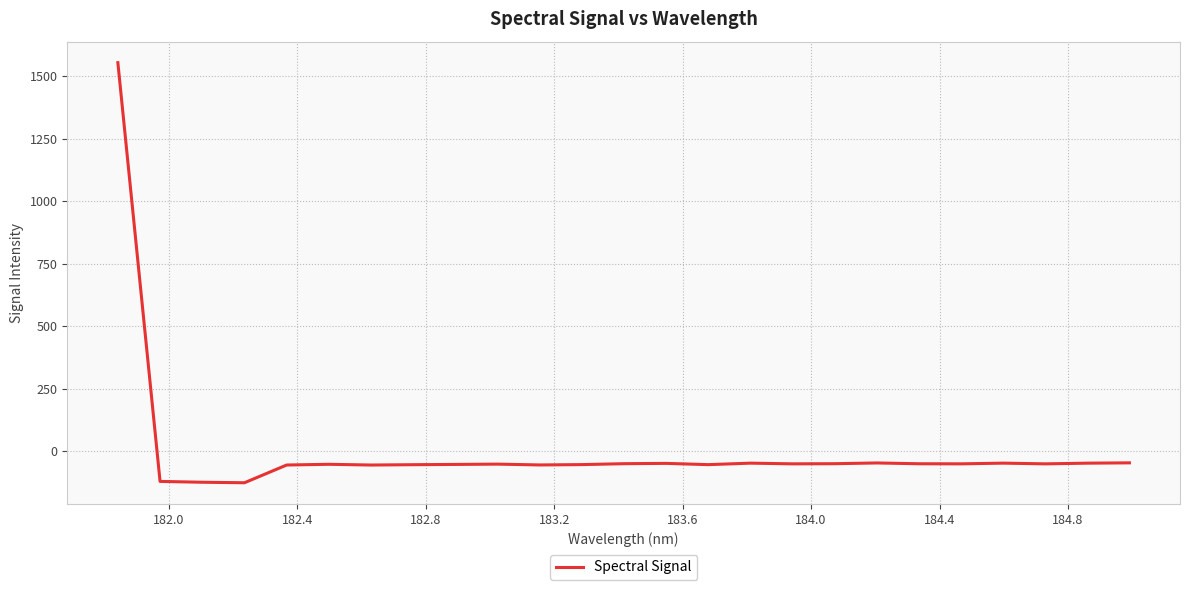

What is the greatest value displayed?

1554.4